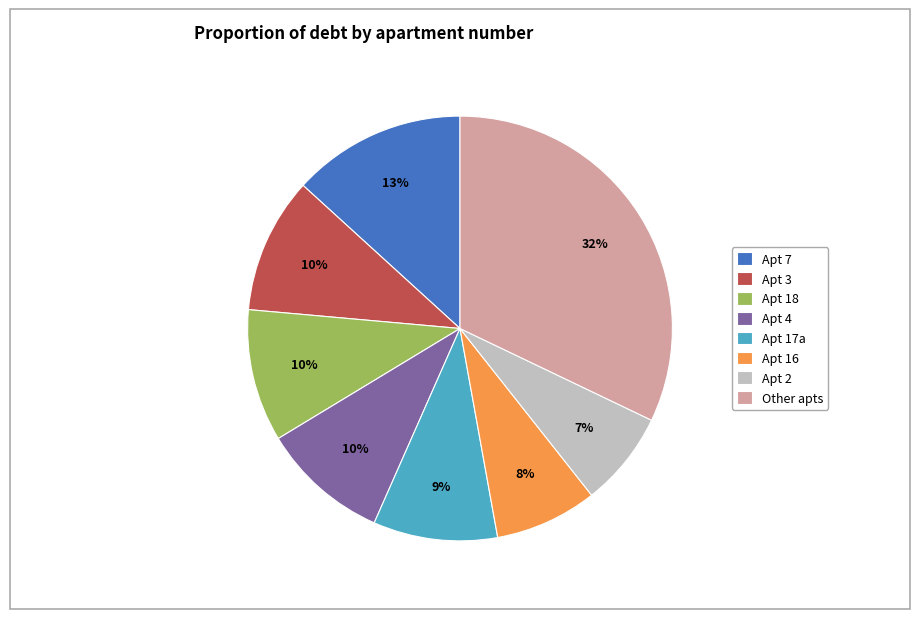

Do Apt 16 and Apt 3 together represent more than half of the pie?

No